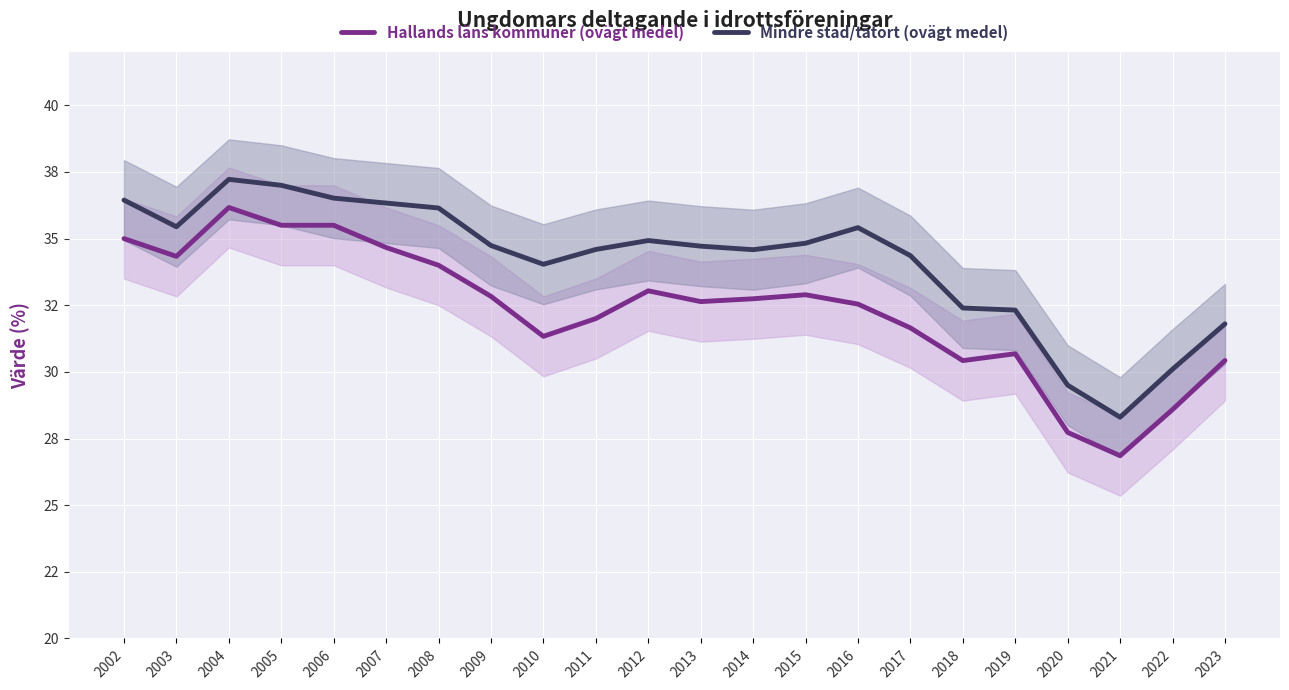

True or false: Mindre stad/tätort (ovägt medel) and Hallands läns kommuner (ovägt medel) intersect in this chart.

False